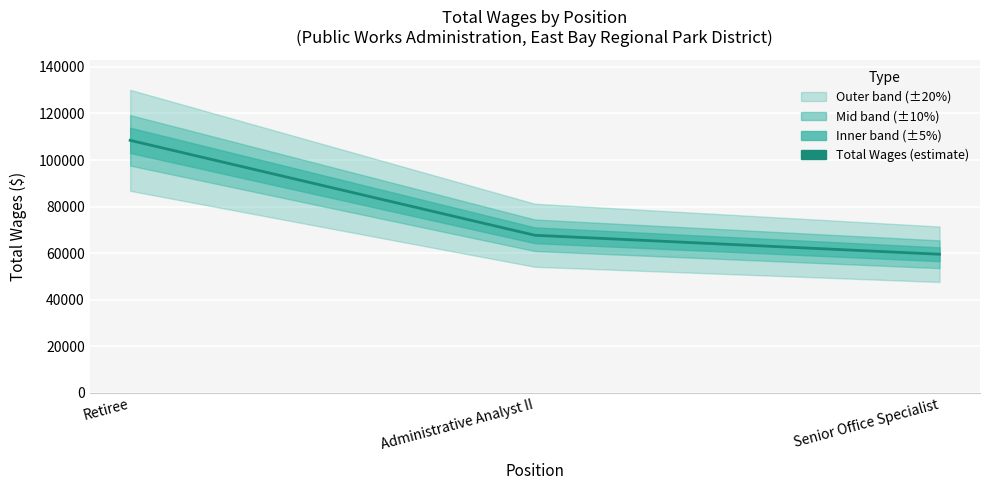

What is the difference between the values at Retiree and Administrative Analyst II?

40774